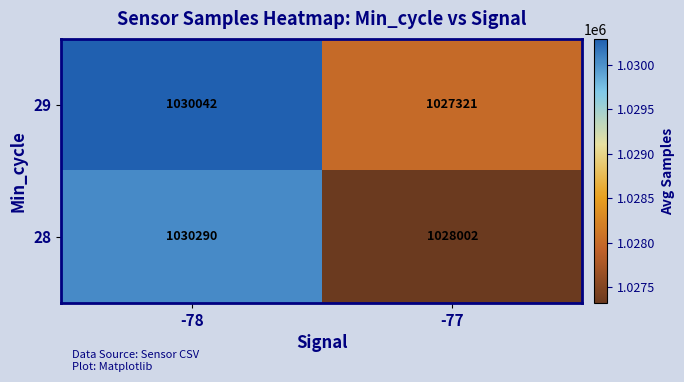

What is the difference between the maximum and minimum values in the 28 series?

2288